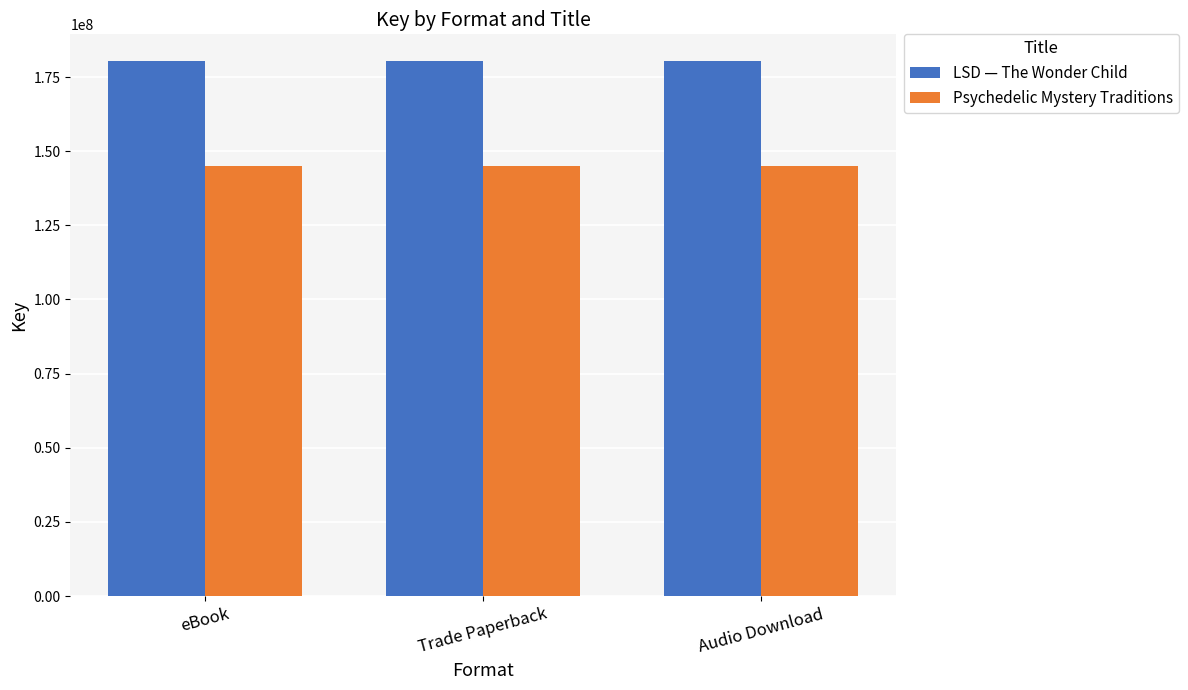

What is the label of the 2nd bar from the left?

Trade Paperback